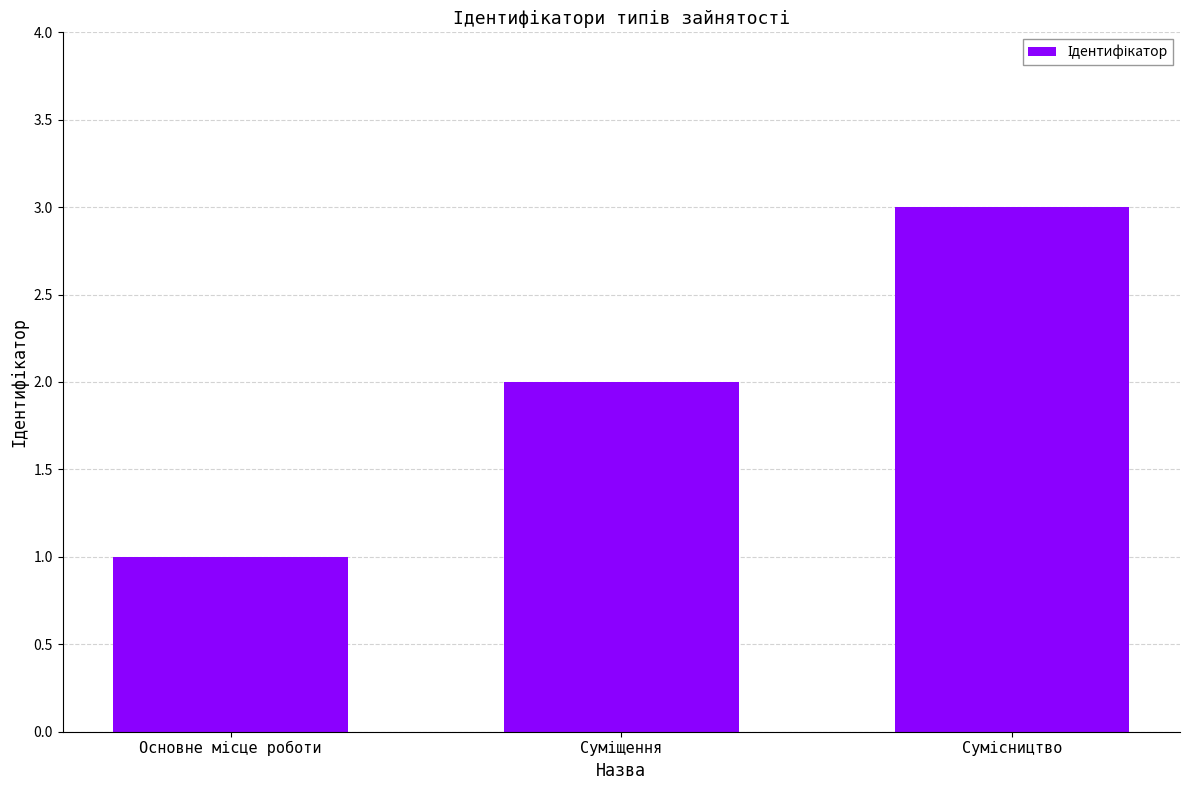

What is the sum of all values?

6